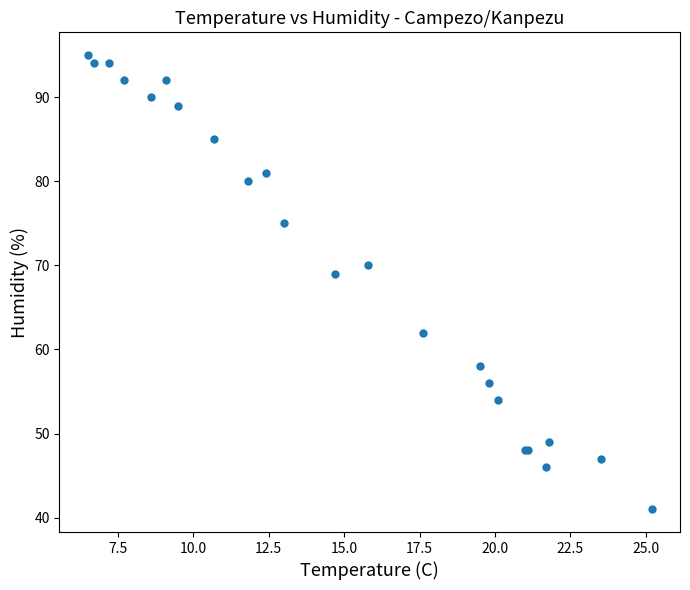

What Y value in the scatter plot is closest to 68?

69